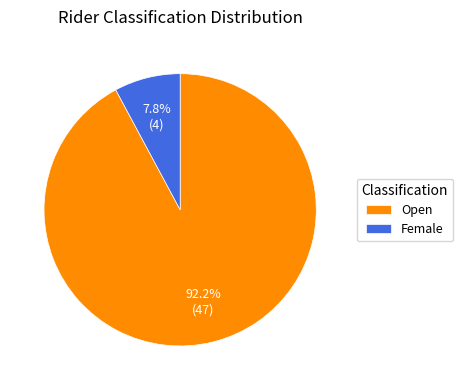

Which slice is the largest?

Open